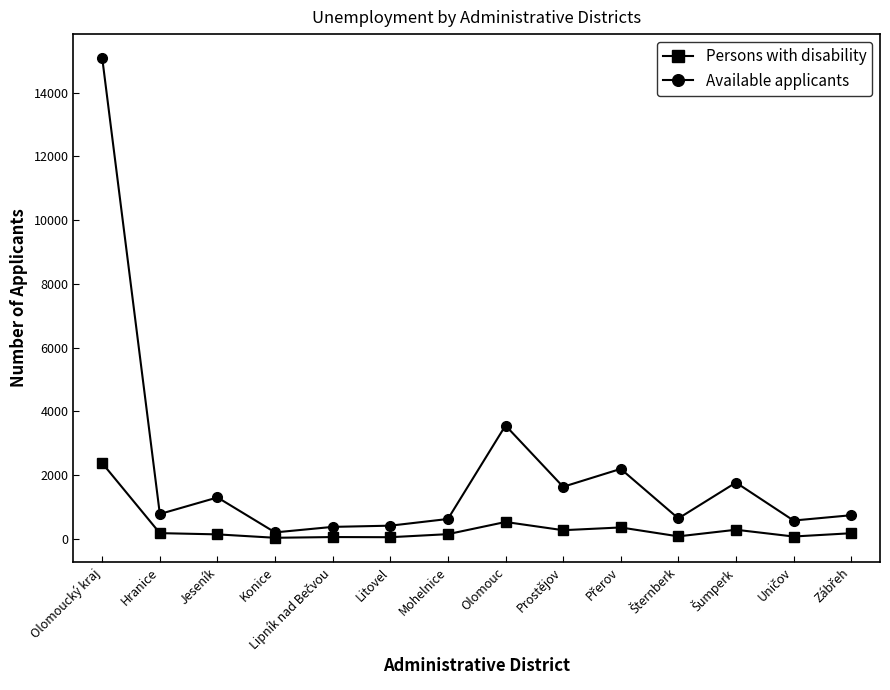

Is it true that Persons with disability equals 3455 at Olomoucký kraj?

False